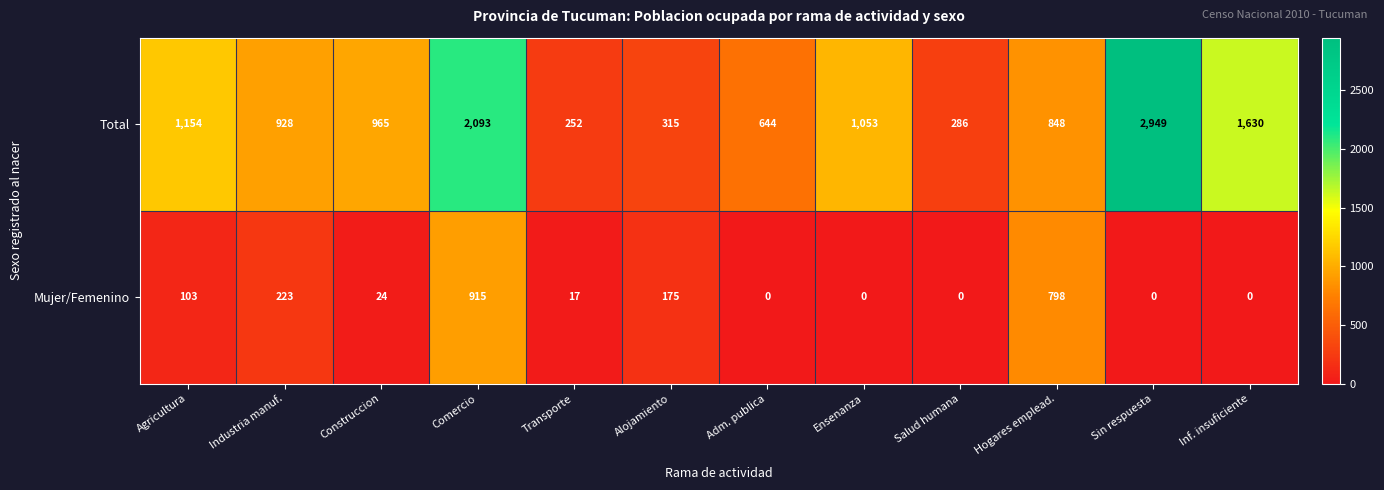

True or false: Total has a value of 286 at Salud humana.

True